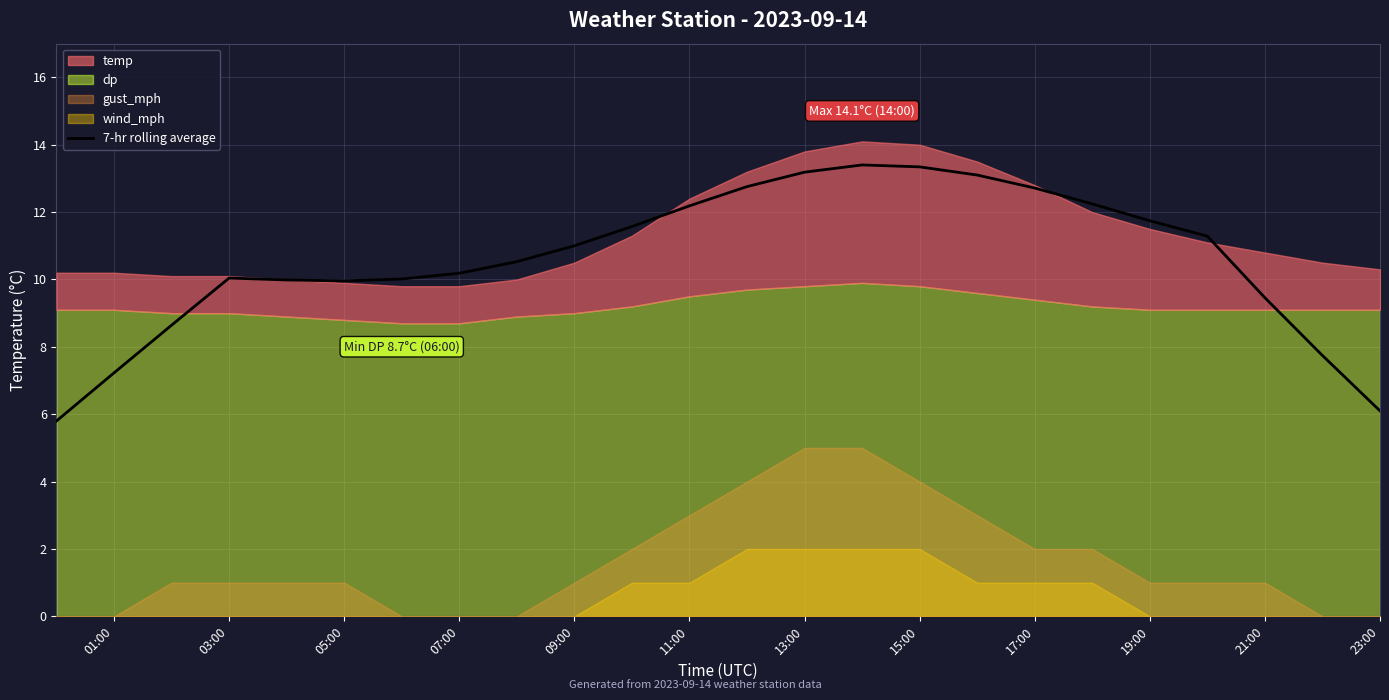

Reading left to right, extract all data points from this chart.

5.8	7.2	8.6	10.0	10.0	10.0	10.0	10.2	10.5	11.0	11.6	12.2	12.8	13.2	13.4	13.3	13.1	12.7	12.2	11.7	11.3	9.5	7.7	6.1